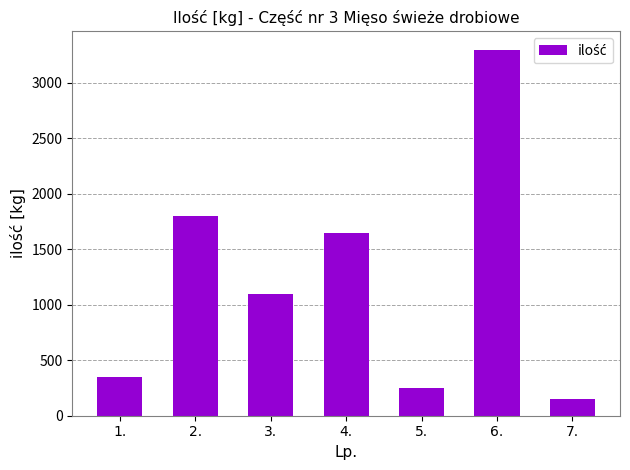

How many data points does each series have?

7